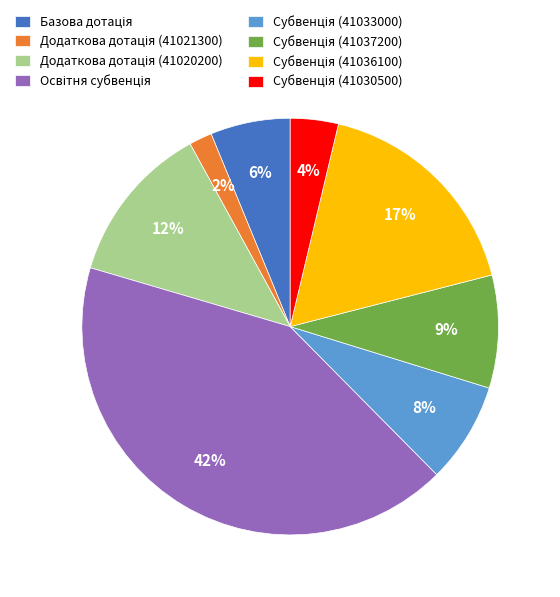

To the nearest percent, what is the average slice percentage?

12%